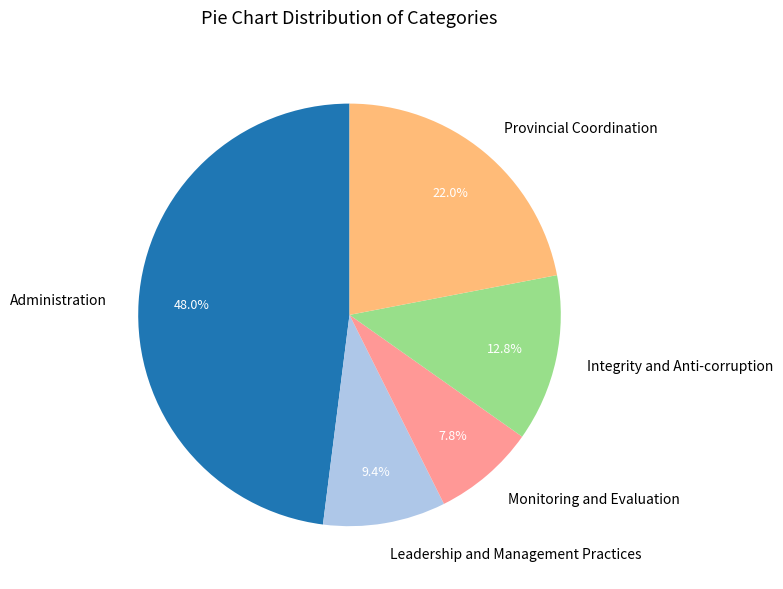

Count the number of slices in the pie.

5